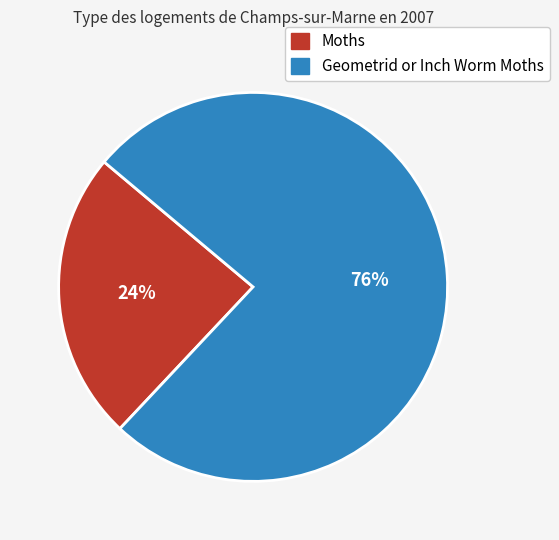

True or false: Geometrid or Inch Worm Moths accounts for 76% of the total.

True